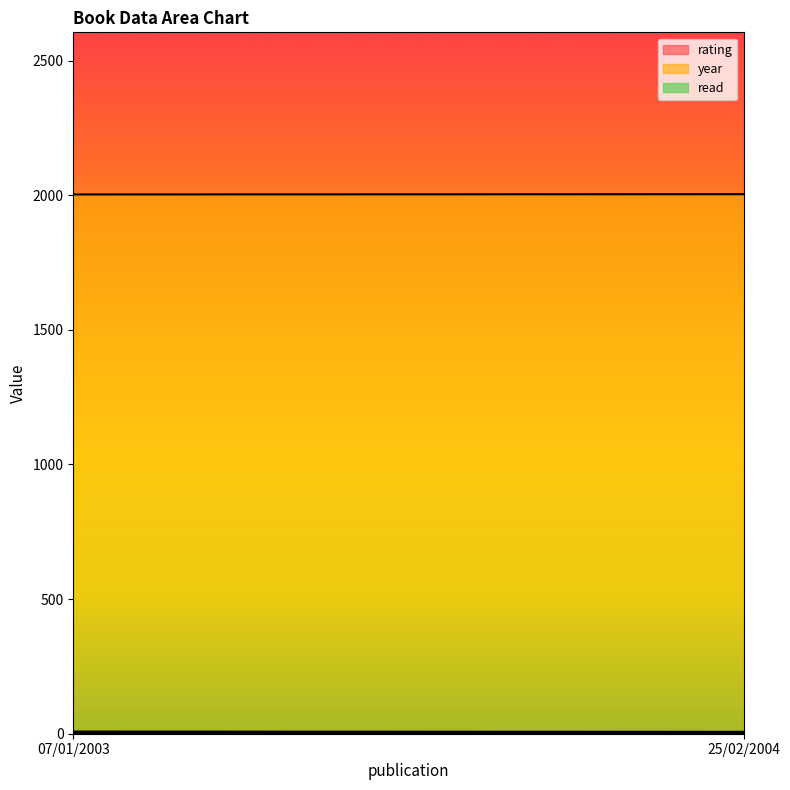

Reading left to right, transcribe all the data shown in this chart.

rating: 8	7
year: 2003	2004
read: 1	1